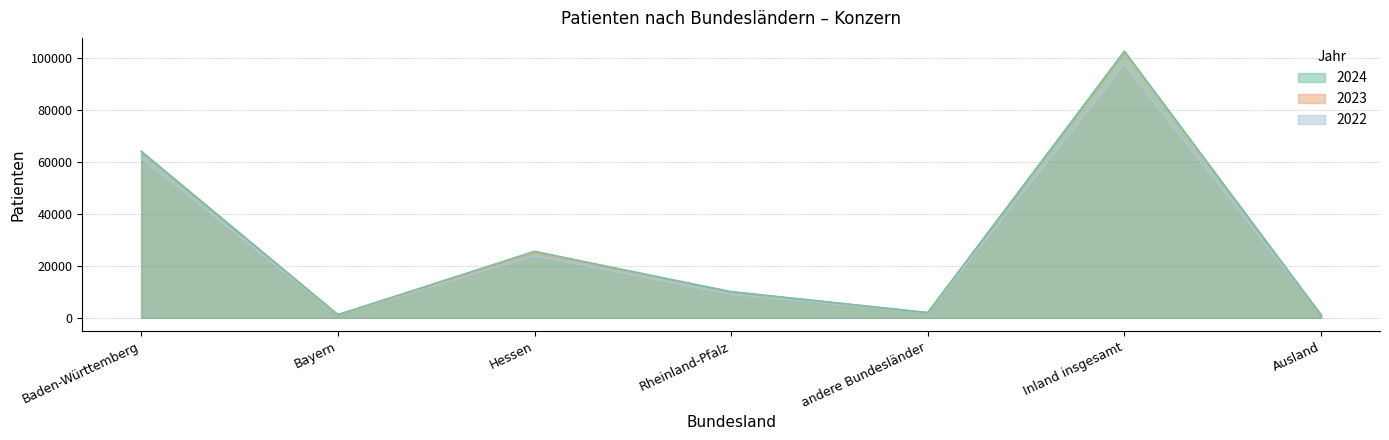

Count the number of categories in the chart.

7